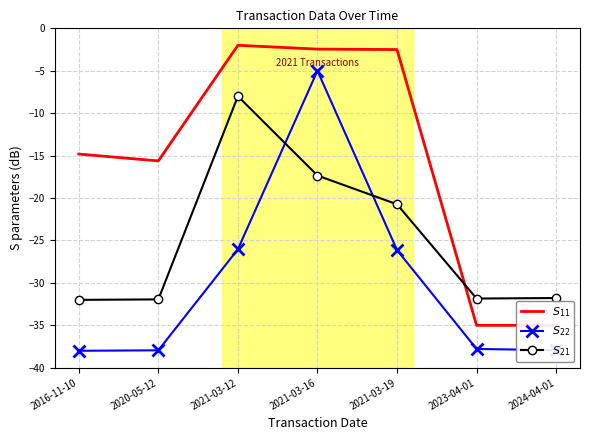

True or false: $S_{22}$ has more than 0 points higher than both neighbors.

True